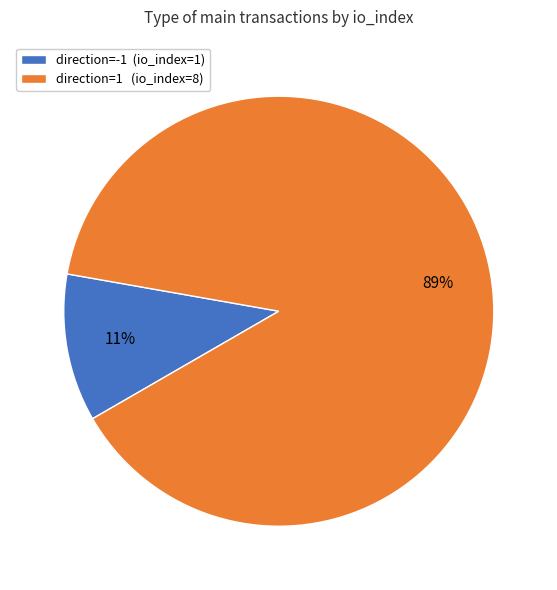

To the nearest percent, what is the difference between the largest and smallest slice percentages?

78%